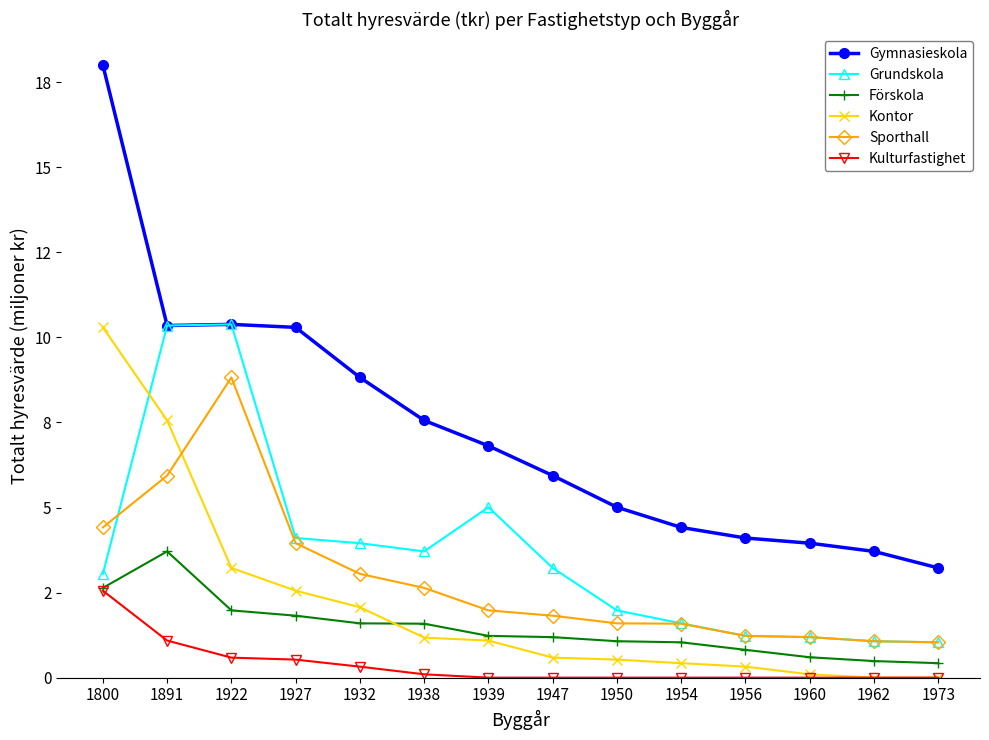

Is this an area chart (filled region under the line)?

No